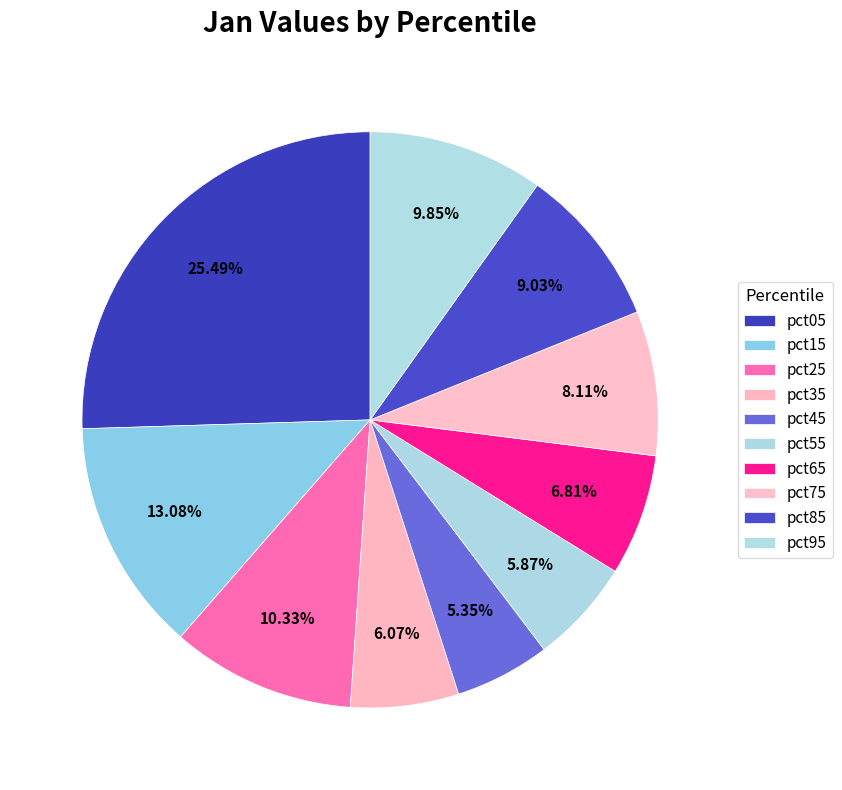

Is pct55 the majority of the pie?

No